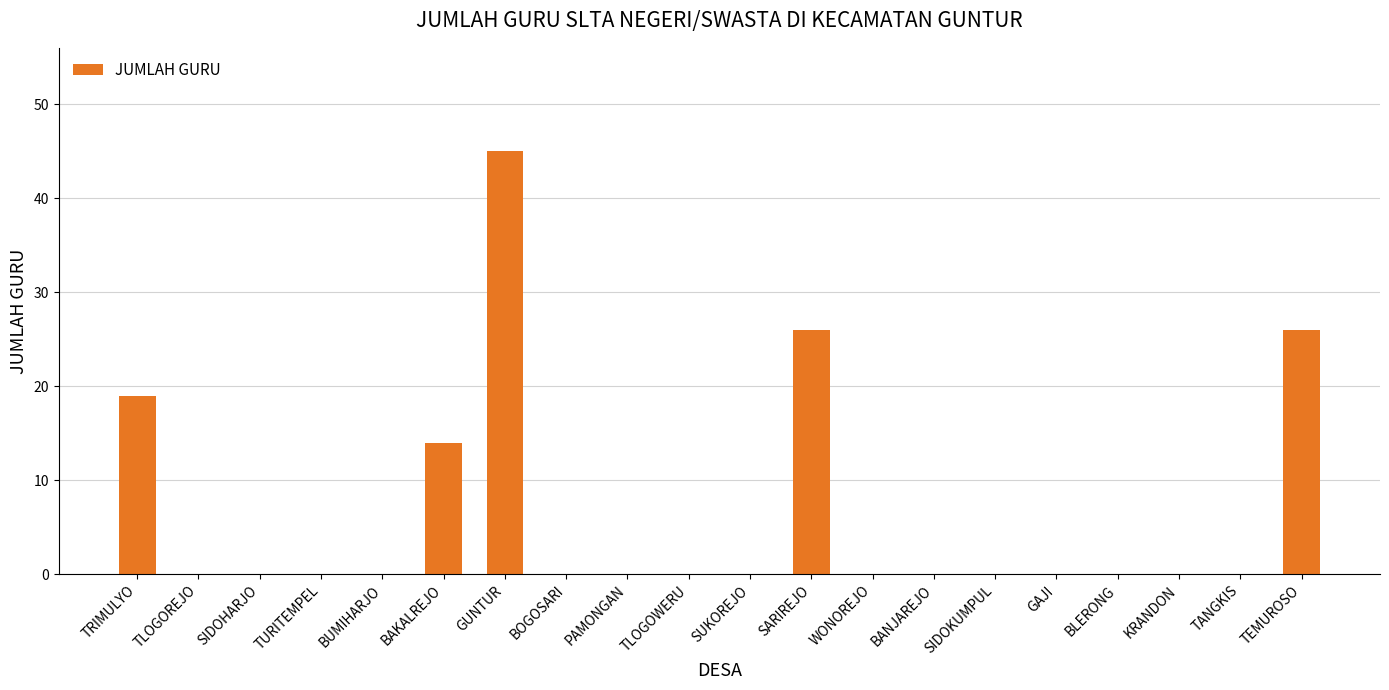

Which category has the highest value across all series?

GUNTUR